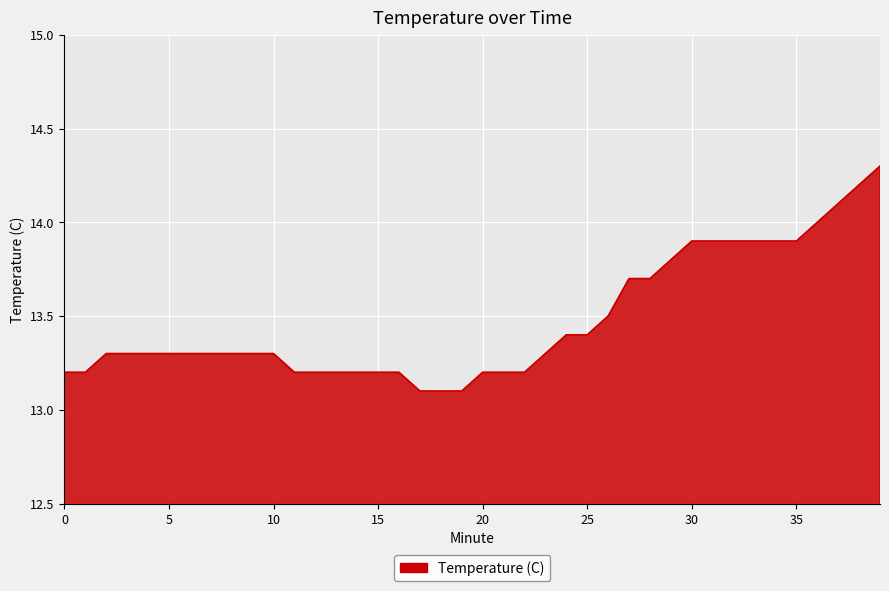

Reading right to left, list all the values displayed in this chart.

14.3	14.2	14.1	14.0	13.9	13.9	13.9	13.9	13.9	13.9	13.8	13.7	13.7	13.5	13.4	13.4	13.3	13.2	13.2	13.2	13.1	13.1	13.1	13.2	13.2	13.2	13.2	13.2	13.2	13.3	13.3	13.3	13.3	13.3	13.3	13.3	13.3	13.3	13.2	13.2